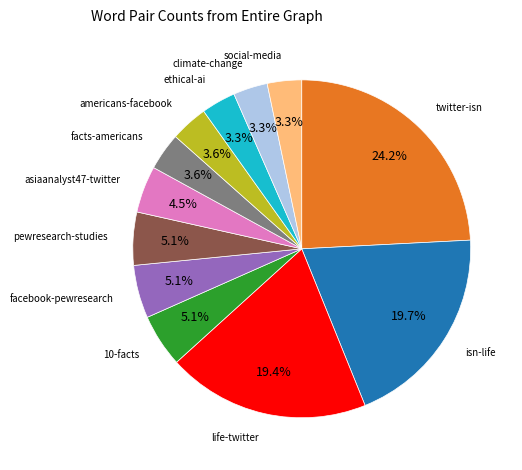

Does any single category account for the majority?

No